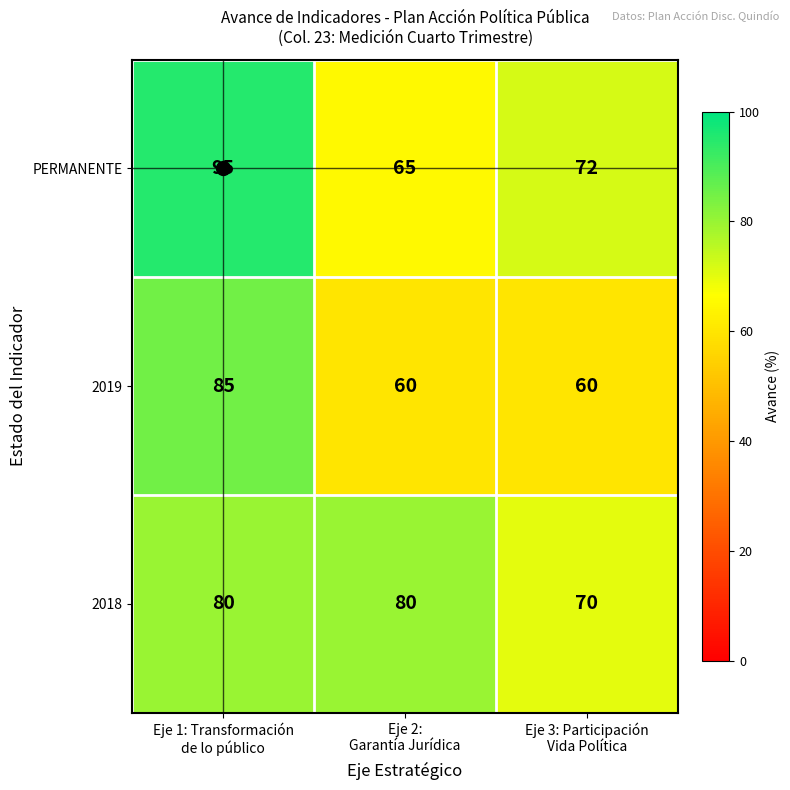

What is the minimum value shown in the chart?

60